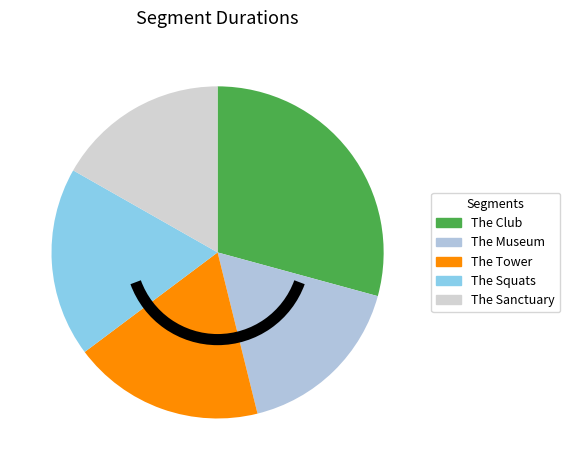

What is the change in value from The Club to The Museum?

-122583